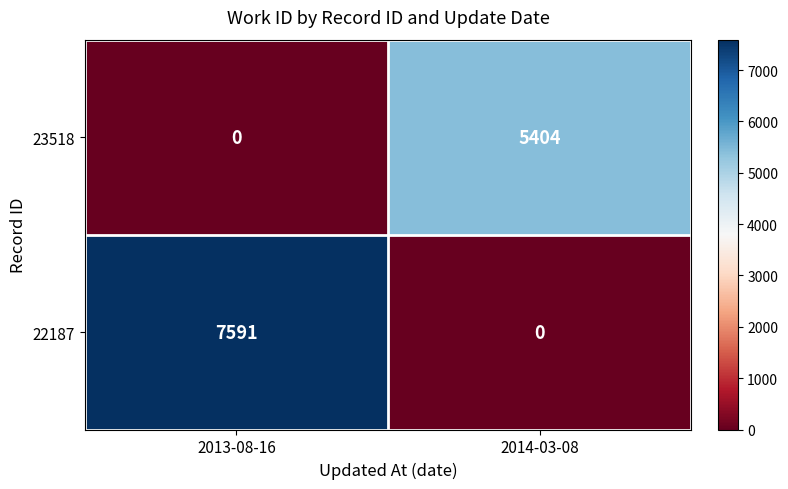

What value does the 22187 series have at 2013-08-16?

7591